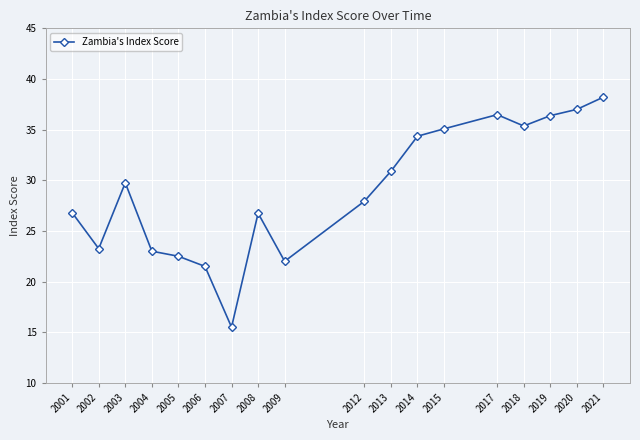

The chart shows a value of 52.9 at 2021. True or false?

False